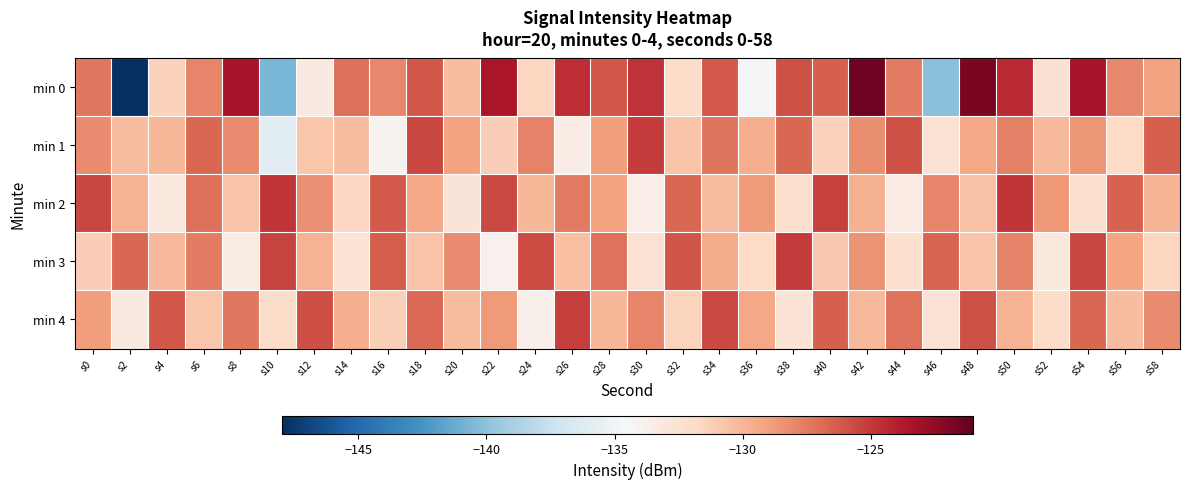

At s56, list the series in order from largest to smallest.

min 2, min 0, min 3, min 4, min 1